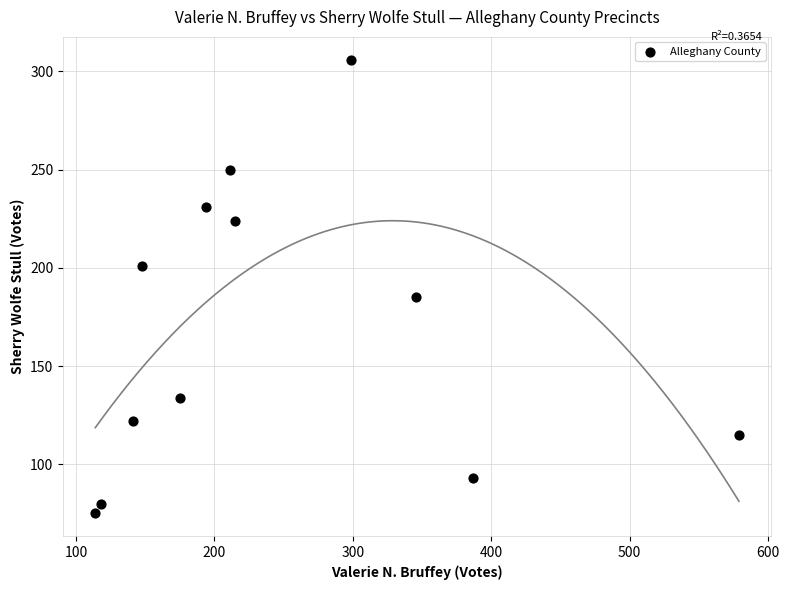

What is the average X value?

244